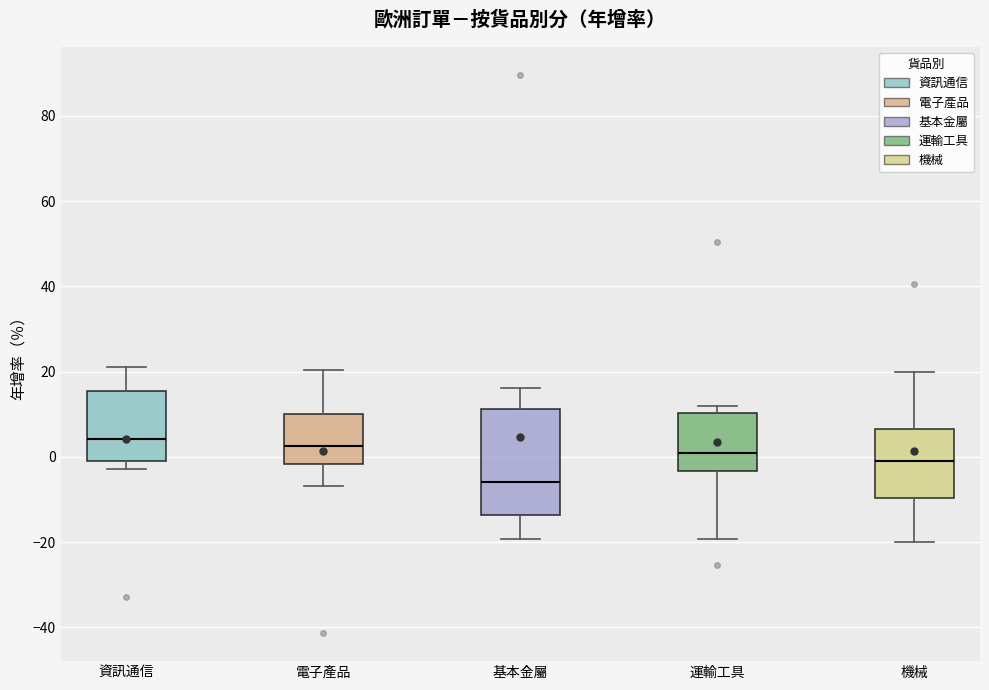

Comparing the boxes themselves (not the whiskers), which one is the tallest?

基本金屬